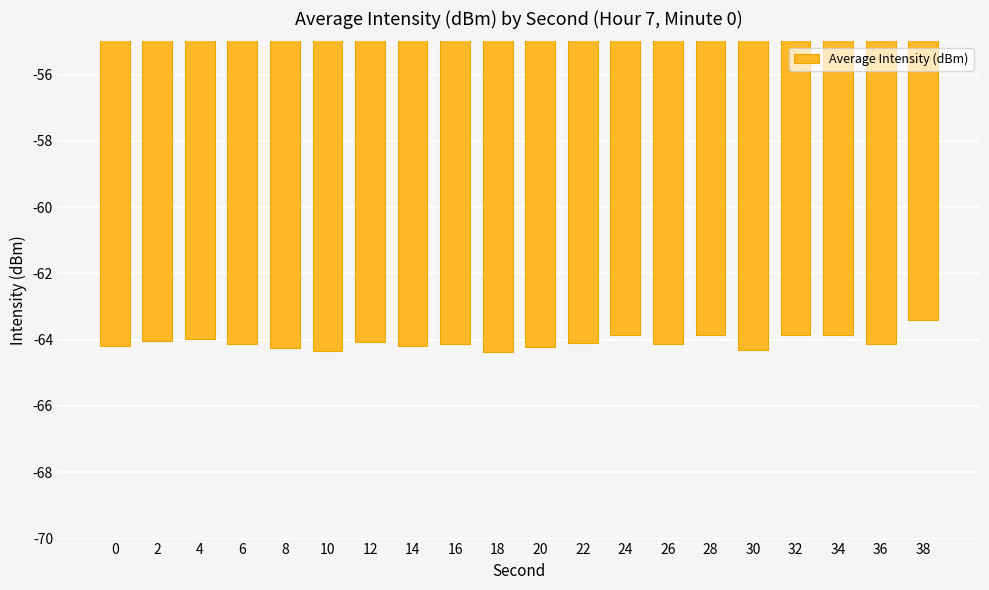

What is the change in value from 26 to 34?

+0.3